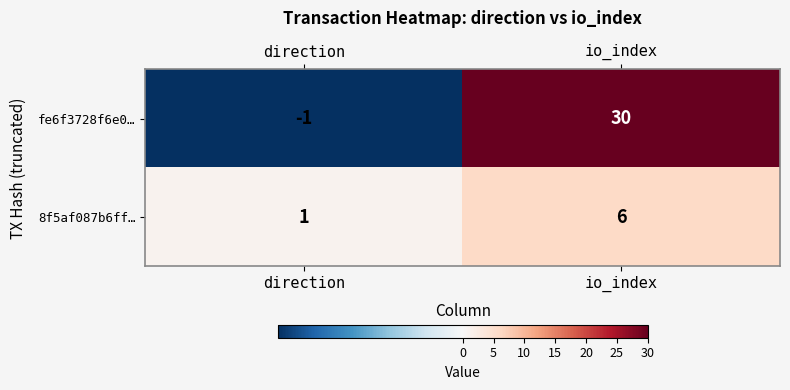

Count the number of categories in the chart.

2